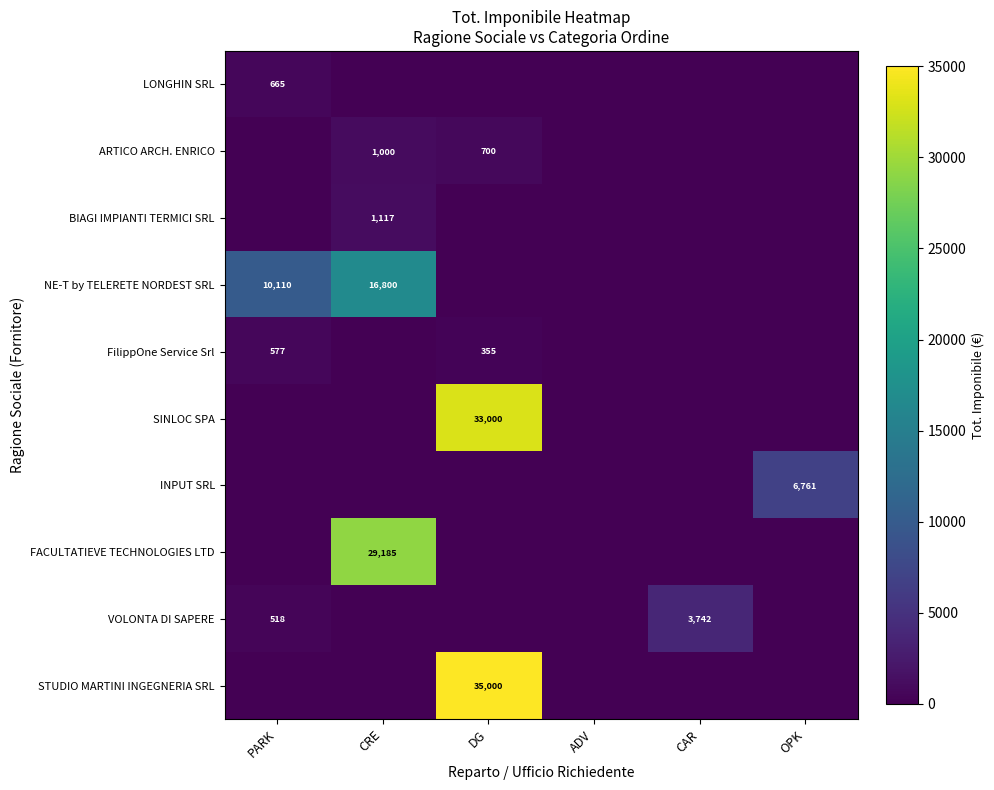

The value of INPUT SRL at OPK is 9885. True or false?

False